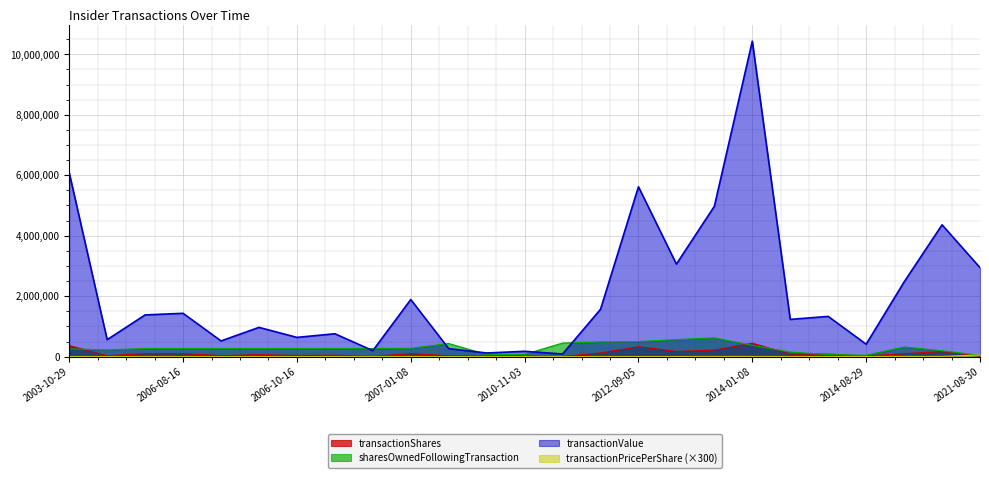

How many lines are shown in the chart?

4